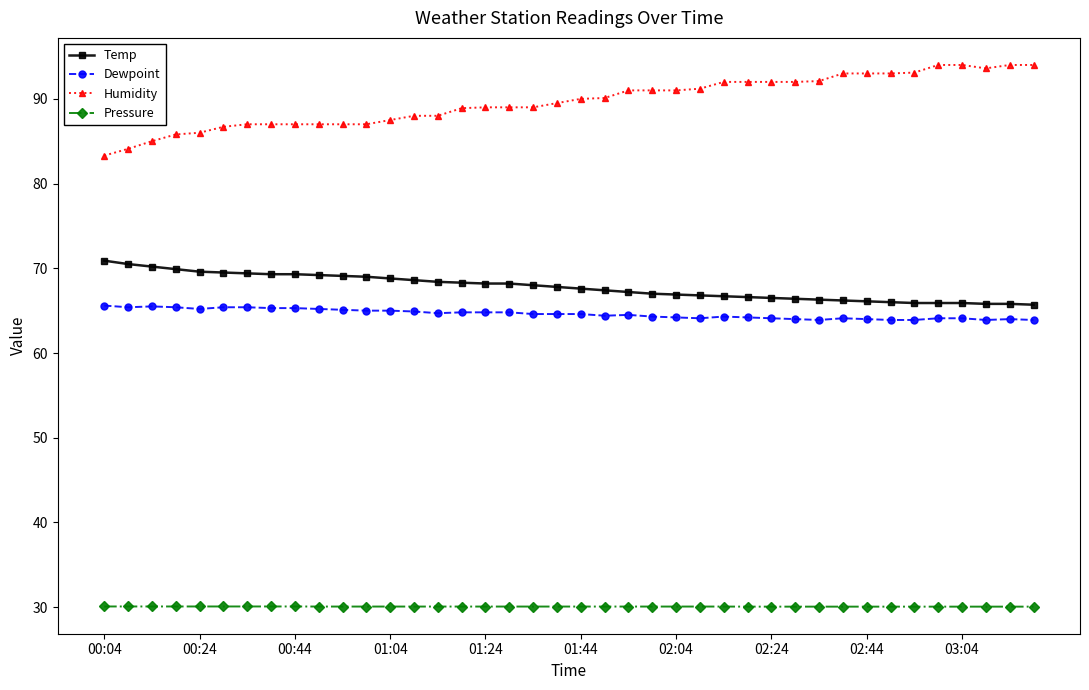

What is the average value of the Pressure series?

30.1